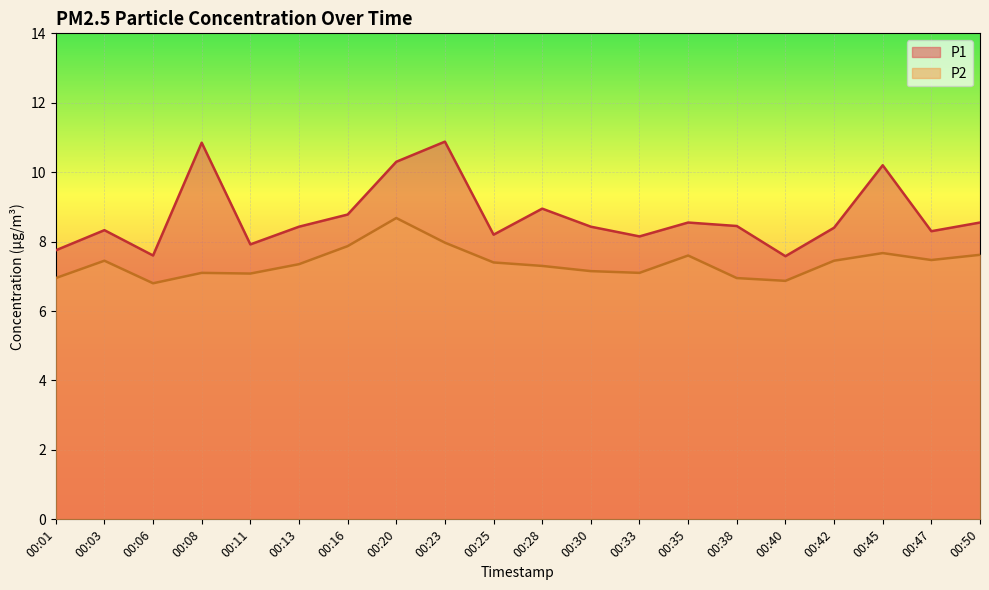

Where is the first local minimum for P2?

00:06